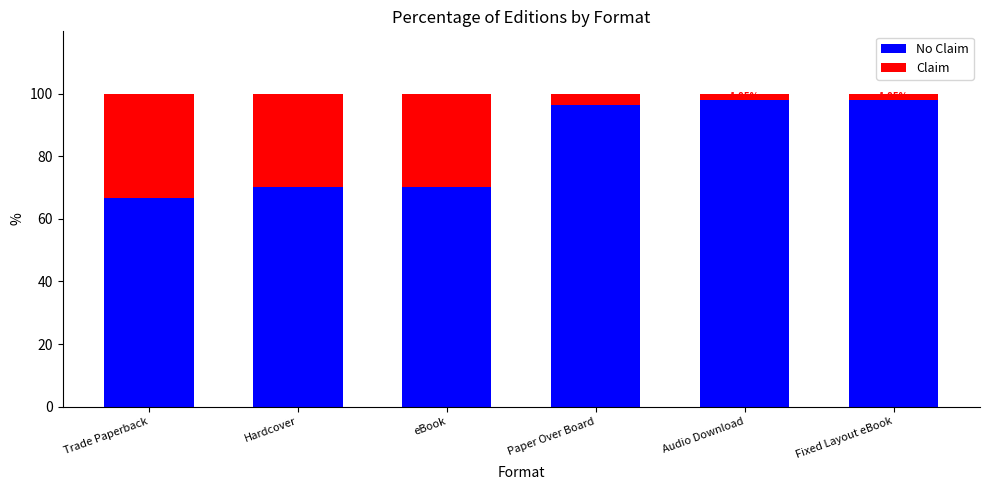

What is the total value across all series at eBook?

100.0